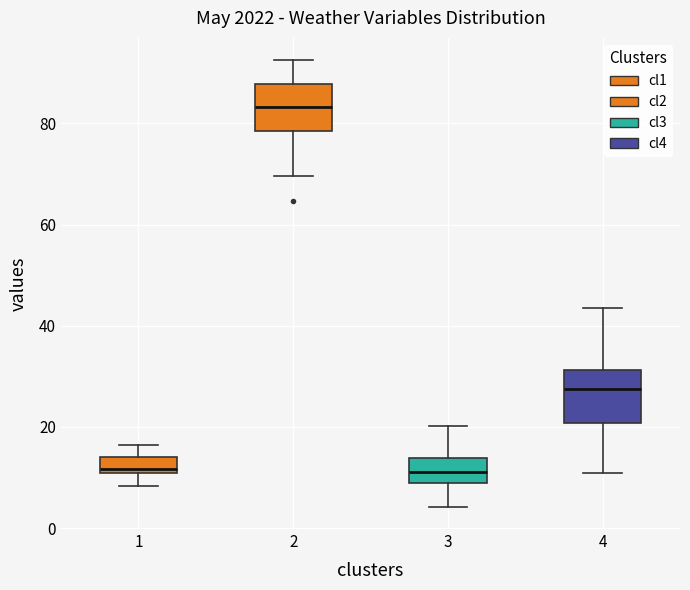

Reading left to right, transcribe this box plot: for each box, give where its median line is, the range the box spans, and where its two whiskers end, as read against the y-axis. The values are not printed on the chart, so give them approximately, as read against the axis.

1: median 12 (just above the box's lower edge), box 12 to 14, whiskers 8 to 16
2: median 84, box 78 to 88, whiskers 70 to 92
3: median 12, box 8 to 14, whiskers 4 to 20
4: median 28, box 20 to 32, whiskers 10 to 44